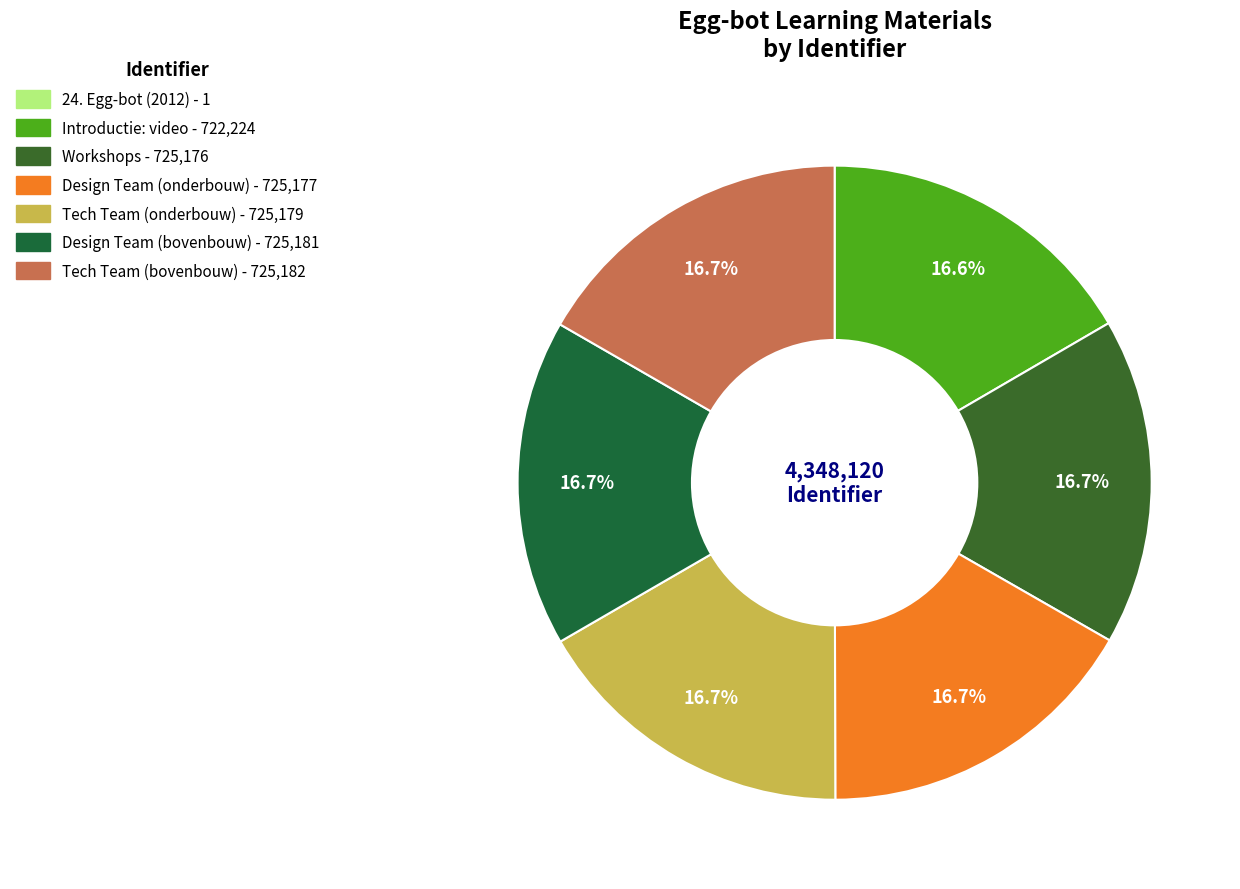

What percentage do Design Team (onderbouw) and Introductie: video together represent?

33.3%